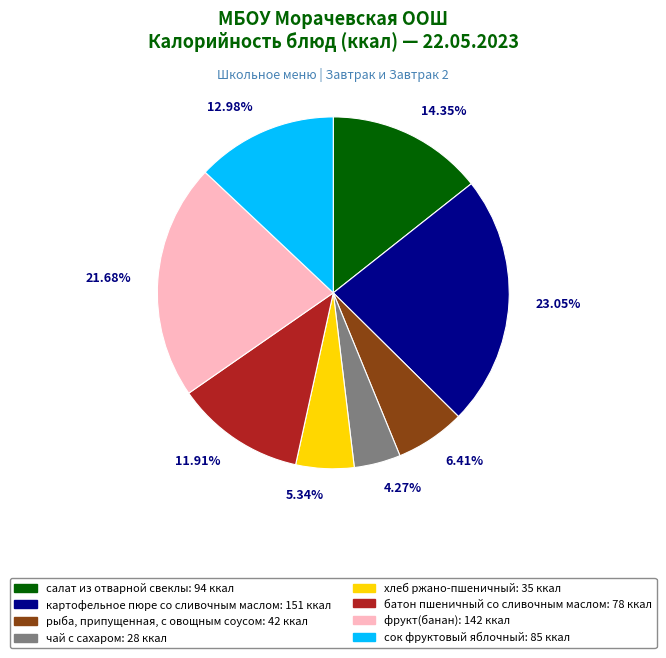

Between салат из отварной свеклы and батон пшеничный со сливочным маслом, which is larger?

салат из отварной свеклы